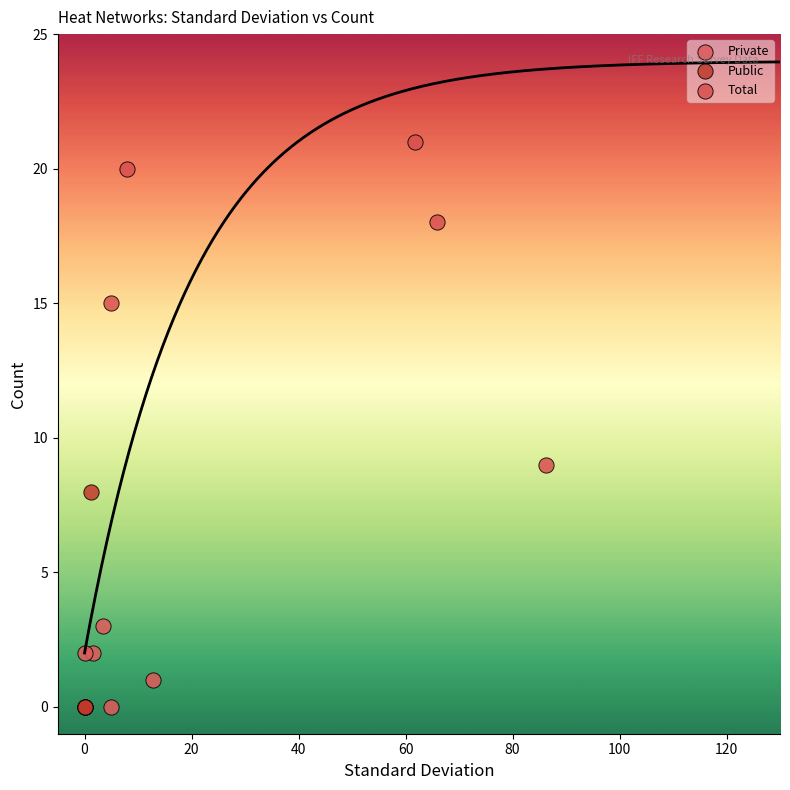

Which series reaches the maximum Y coordinate?

Total